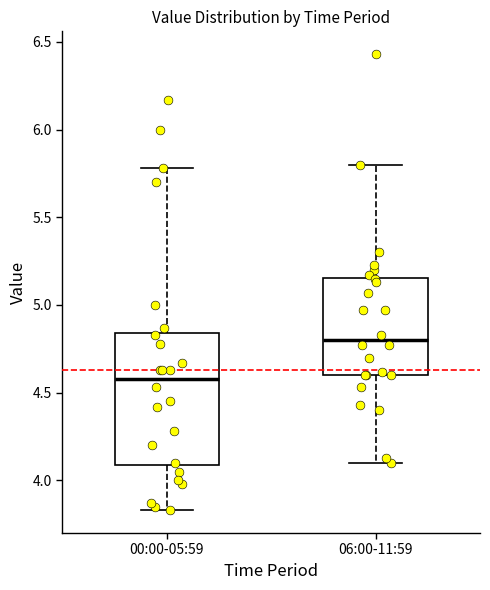

Where does the median line of the box for 06:00-11:59 sit on the y-axis? The values are not printed on the chart, so give them approximately, as read against the axis.

4.80